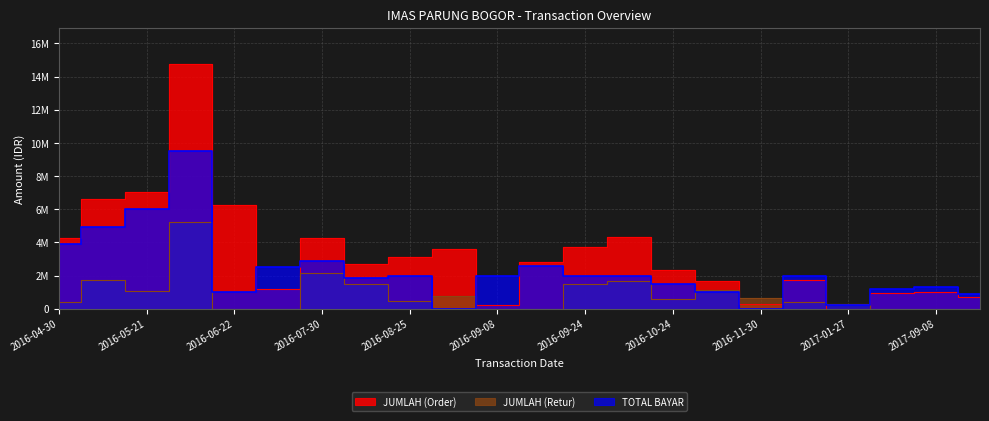

At 2016-10-04, list the series in order from smallest to largest.

JUMLAH (Retur), TOTAL BAYAR, JUMLAH (Order)